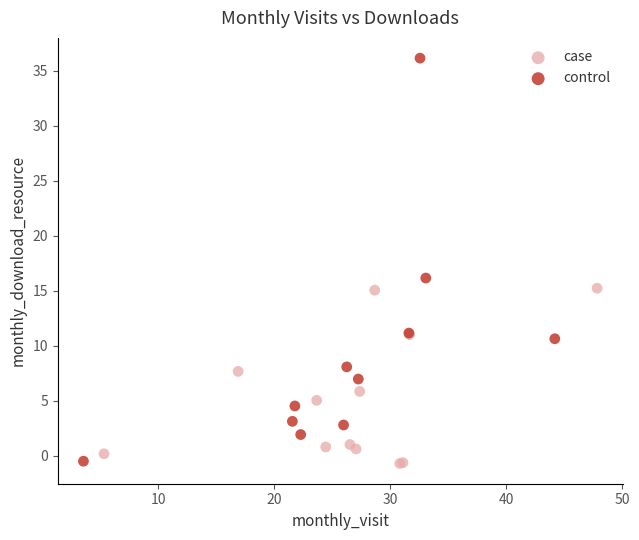

What are all the series names shown in the legend?

case, control